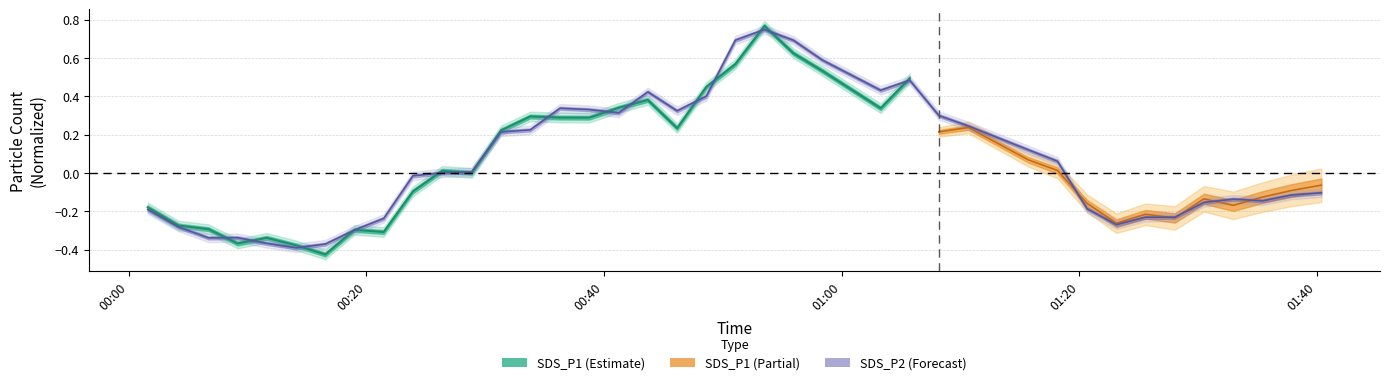

What is the greatest value displayed?

0.7